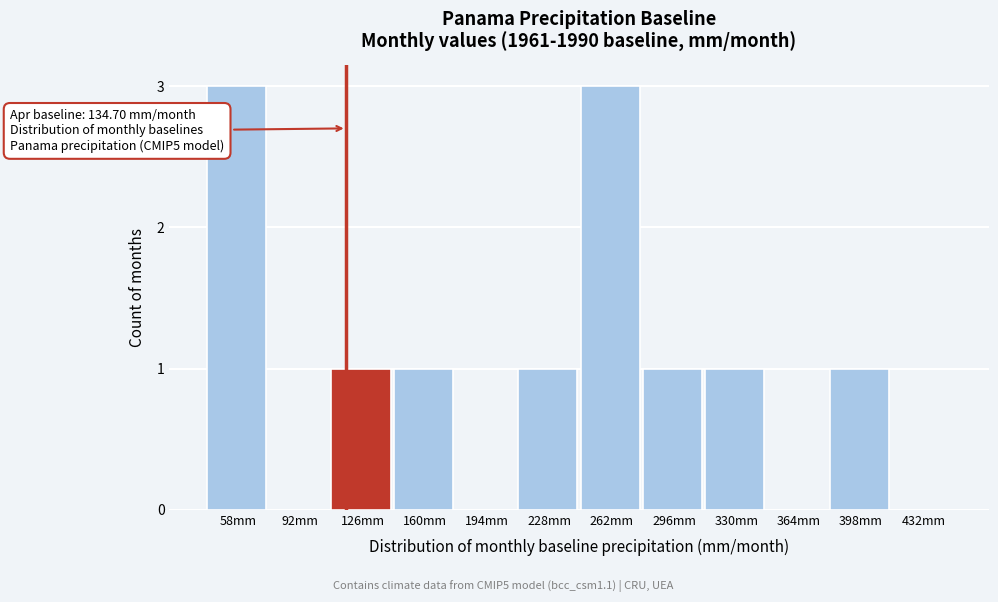

Reading left to right, what are all the values shown in this chart?

58mm=3	92mm=0	126mm=1	160mm=1	194mm=0	228mm=1	262mm=3	296mm=1	330mm=1	364mm=0	398mm=1	432mm=0